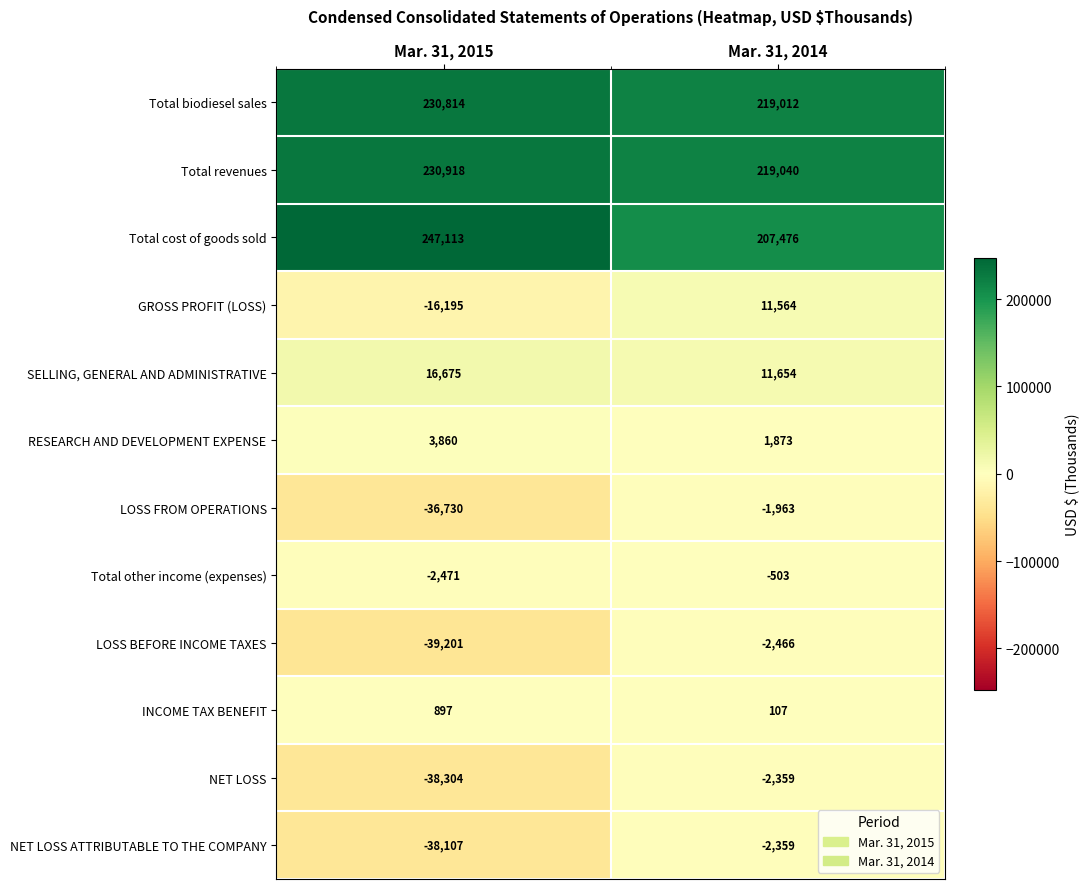

What is the approximate value of NET LOSS ATTRIBUTABLE TO THE COMPANY at Mar. 31, 2015?

-38107